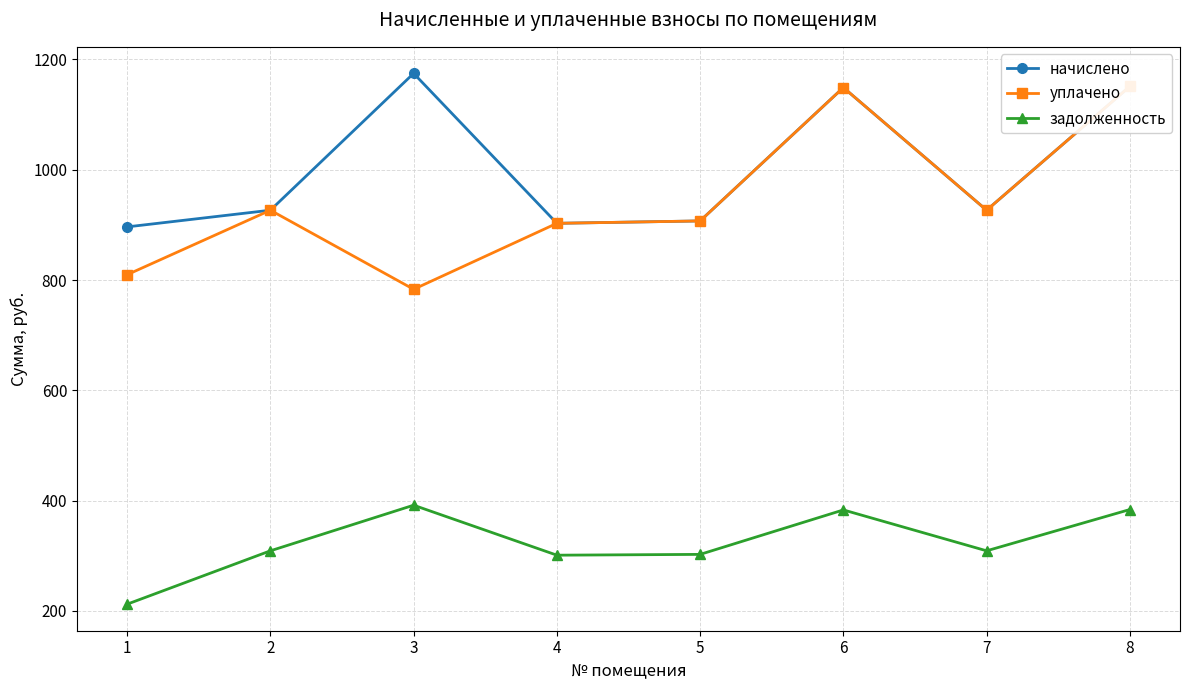

Which series has the largest range (max minus min)?

уплачено